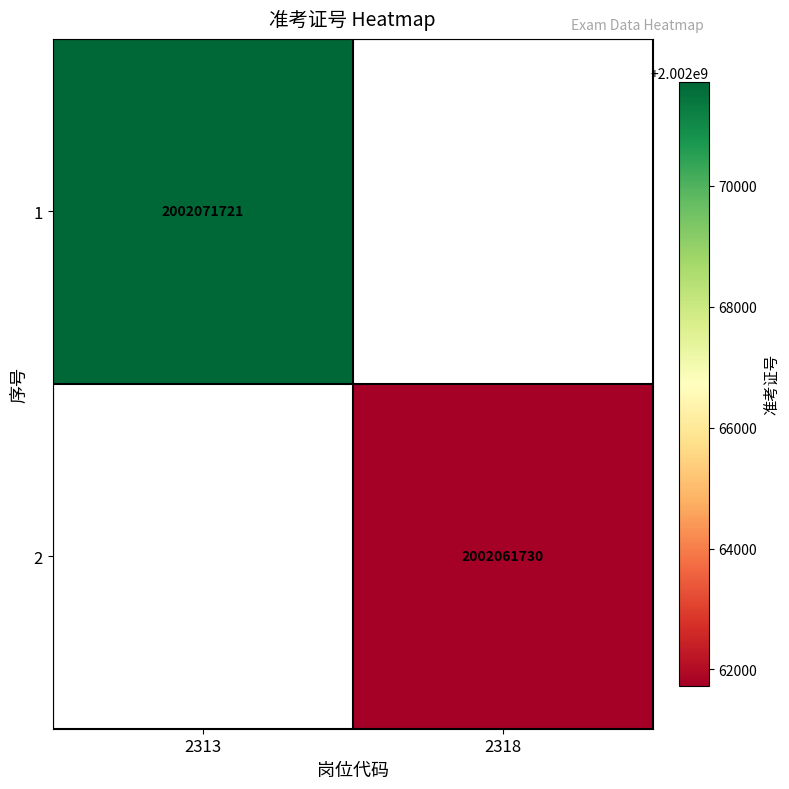

At which category does the chart reach its minimum across all series?

2318